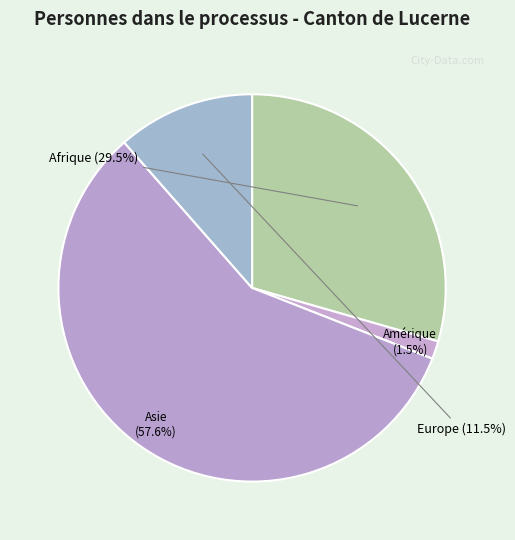

Does Amérique represent more than half of the total?

No